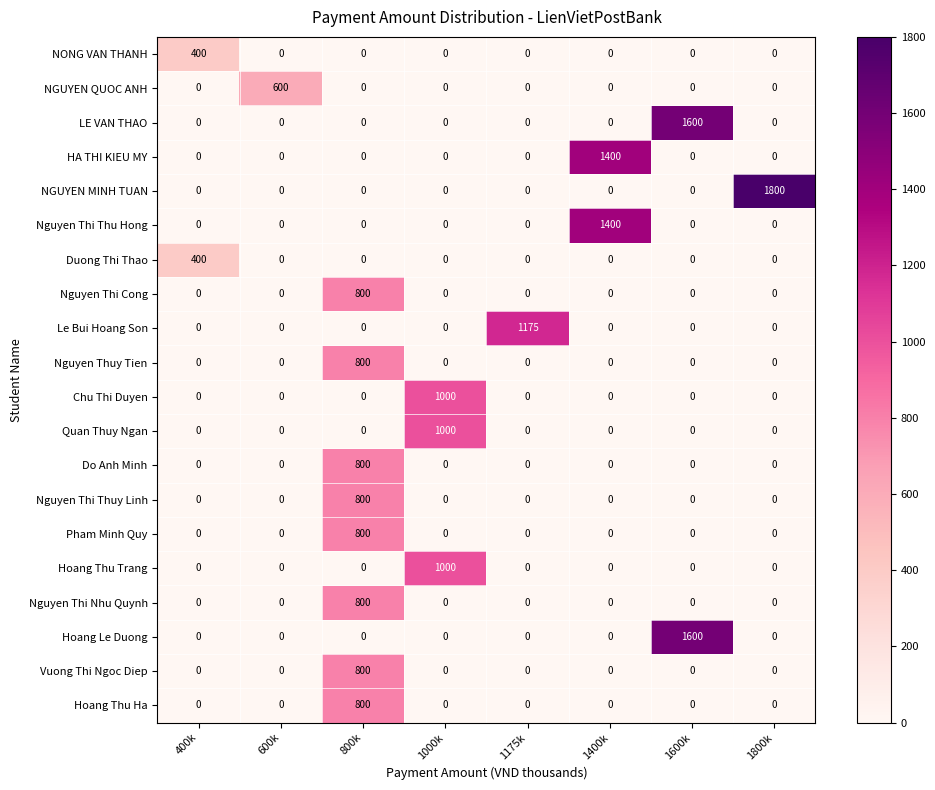

What is the difference between the highest and lowest values at 1800k?

1800